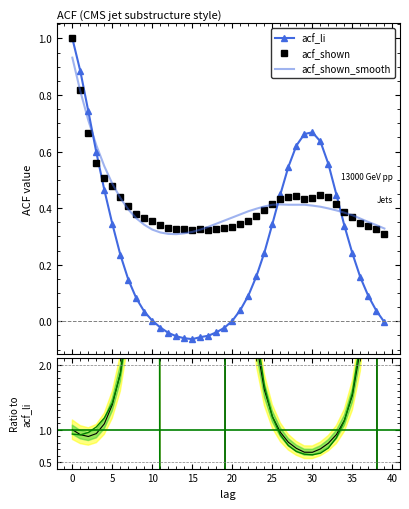

Is the value of acf_shown_smooth at 22 greater than the value of acf_li at 36?

Yes